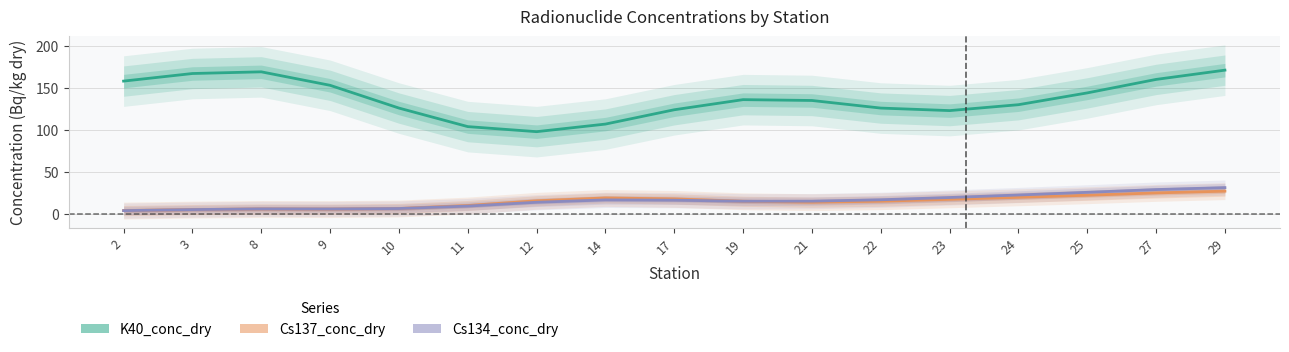

Reading right to left, what are all the values shown in this chart?

K40_conc_dry: 171.0	160.0	144.0	130.0	123.0	126.0	135.0	136.0	124.0	107.0	98.0	104.0	126.0	153.0	169.0	167.0	158.0
Cs137_conc_dry: 27.4	25.3	22.6	20.1	17.7	15.5	14.3	15.4	18.2	19.3	16.0	10.4	6.8	6.1	6.3	5.5	4.4
Cs134_conc_dry: 31.6	29.3	26.0	22.9	19.9	17.2	15.5	15.5	16.7	17.0	14.2	9.7	6.8	6.3	6.4	5.5	4.3